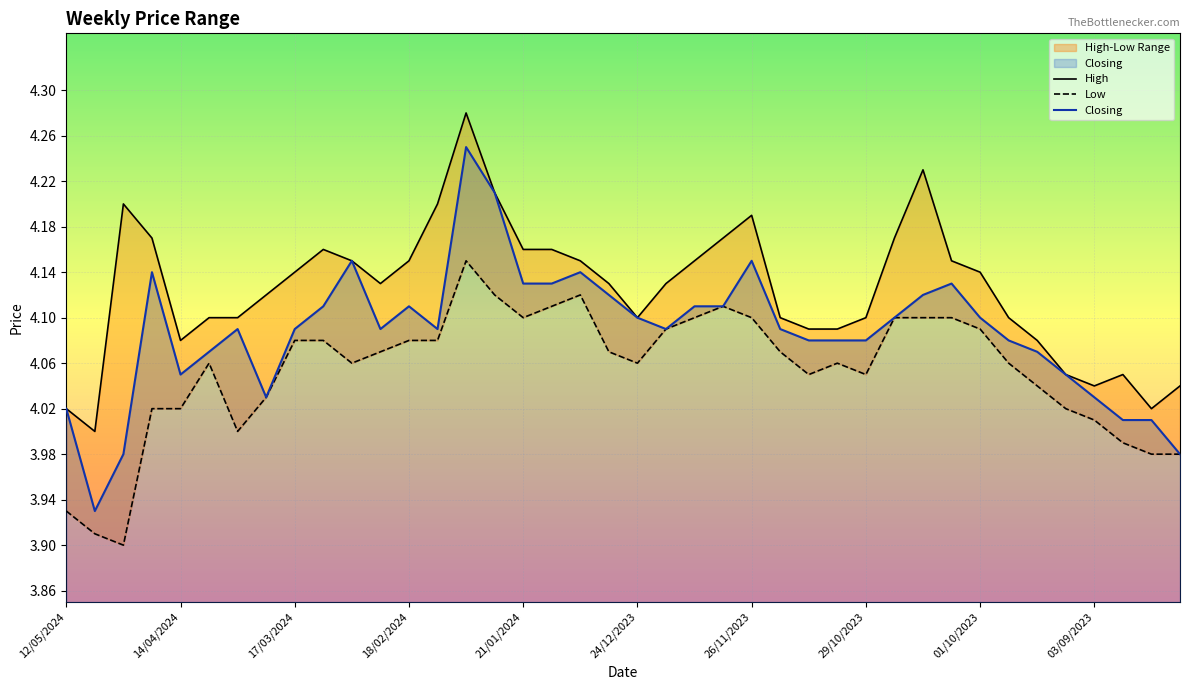

The value of Closing at 27/08/2023 is 1.9. True or false?

False